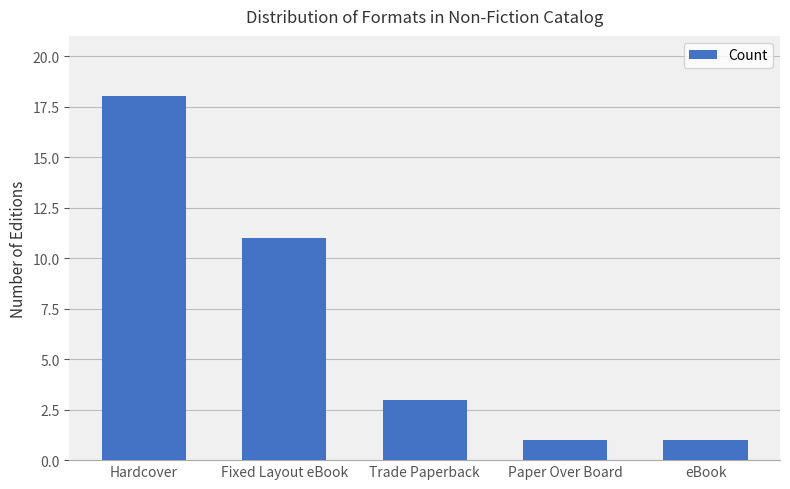

What is the maximum value shown in the chart?

18